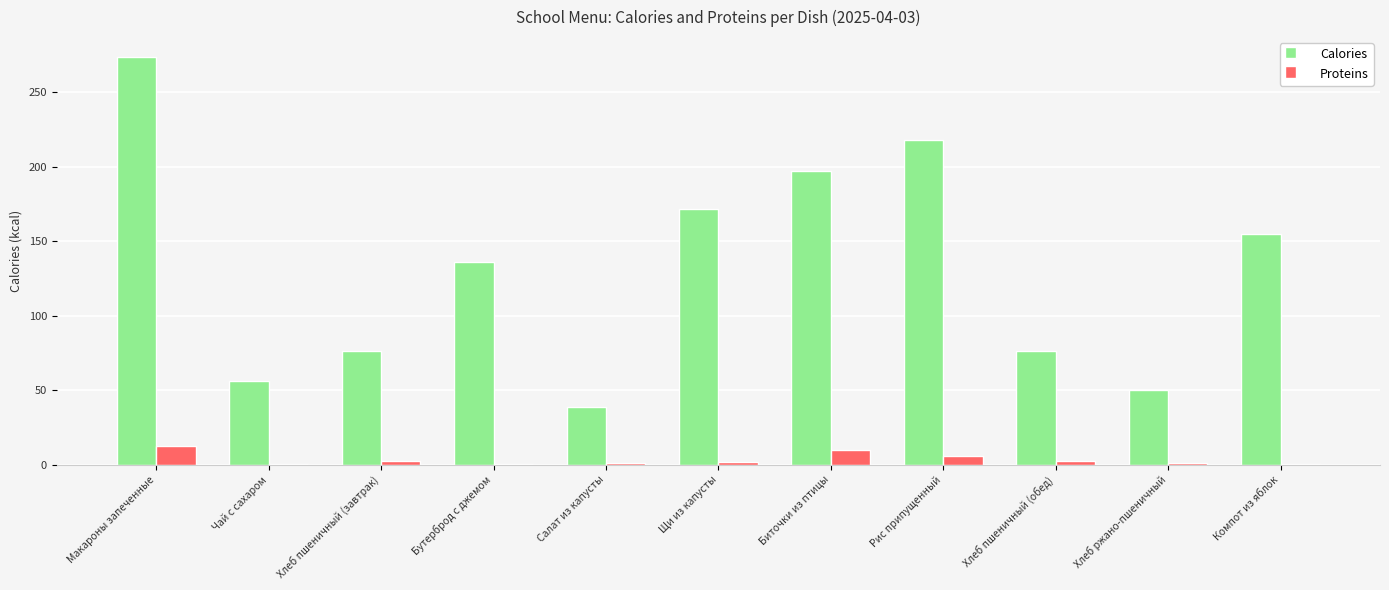

At which category is the sum across all series the highest?

Макароны запеченные